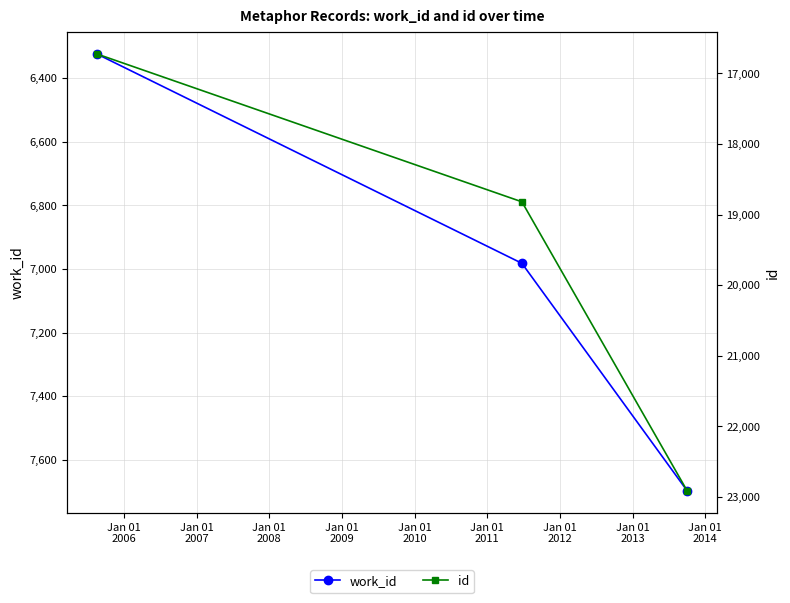

How many lines are shown in the chart?

2